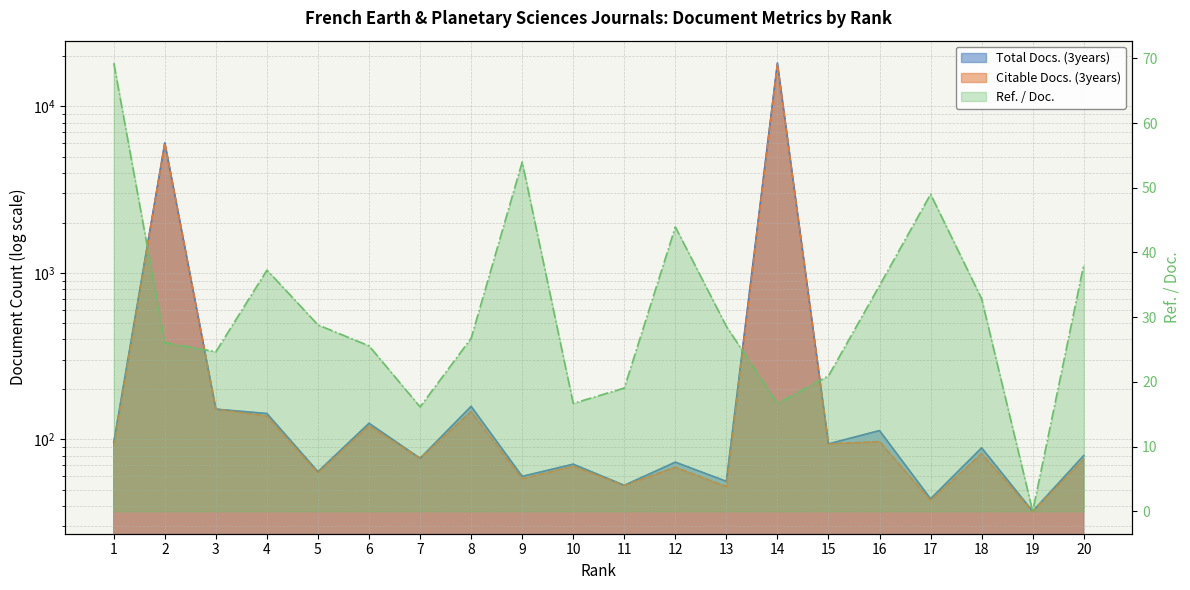

True or false: Citable Docs. (3years) has more than 2 interior local peaks.

True